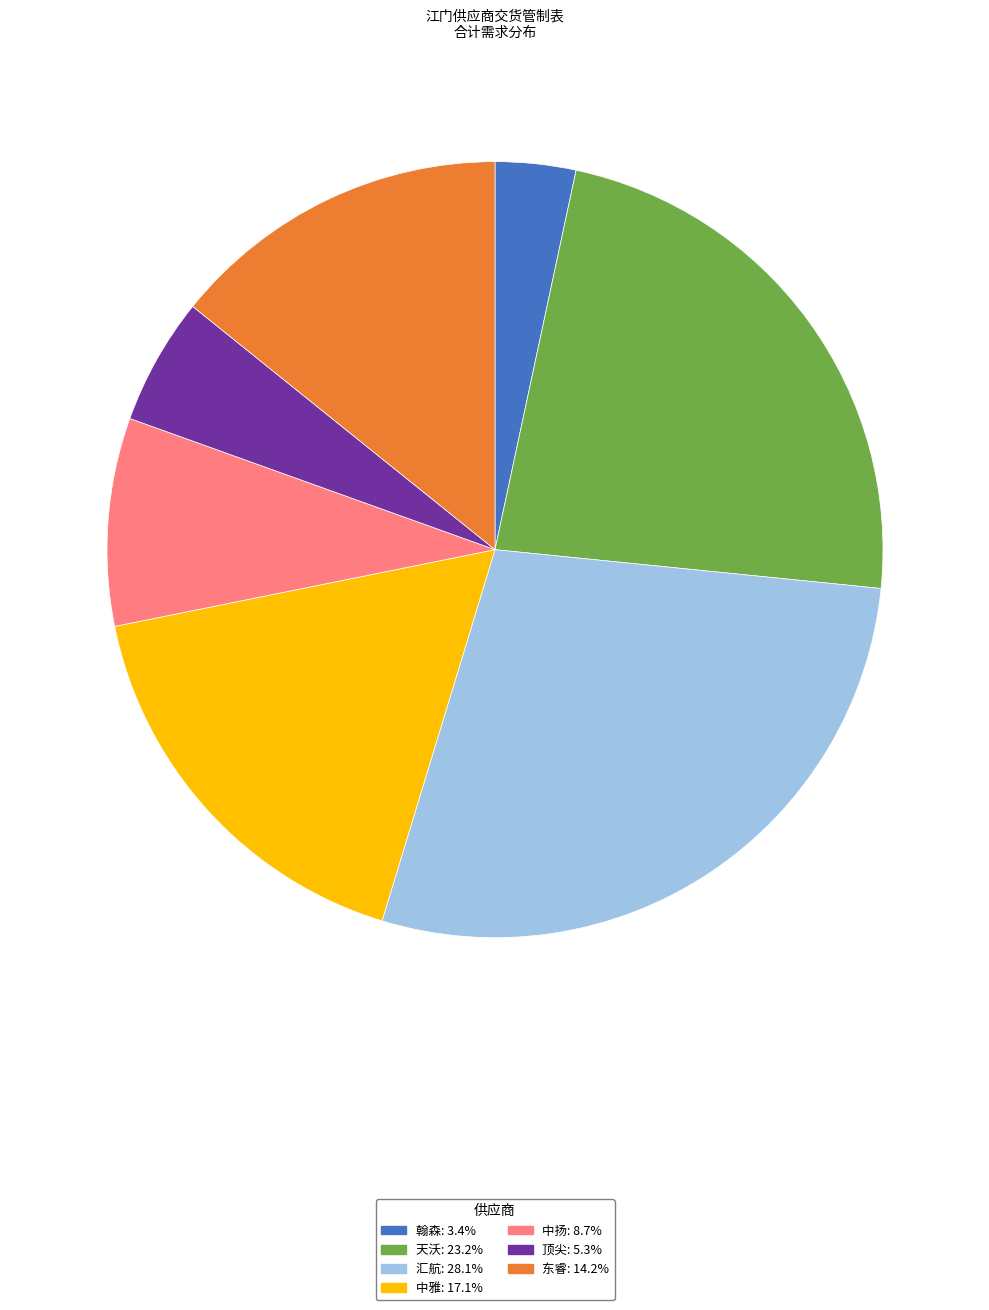

What is the smallest slice in the pie chart?

翰森